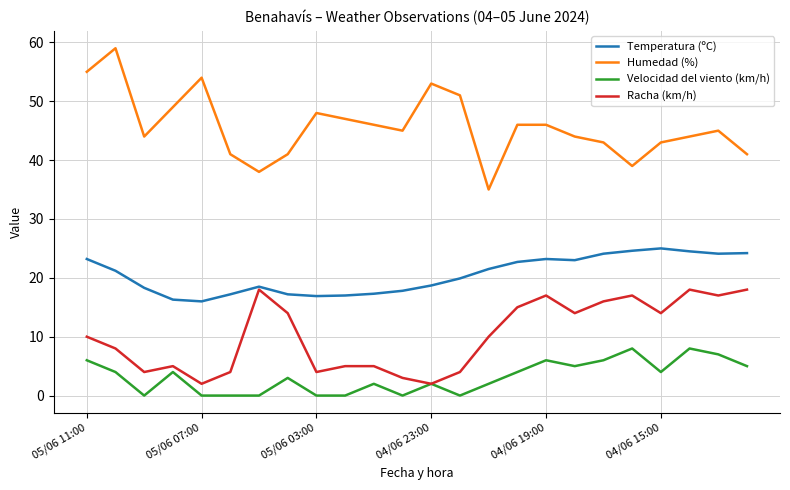

Which series has the largest total across all categories?

Humedad (%)